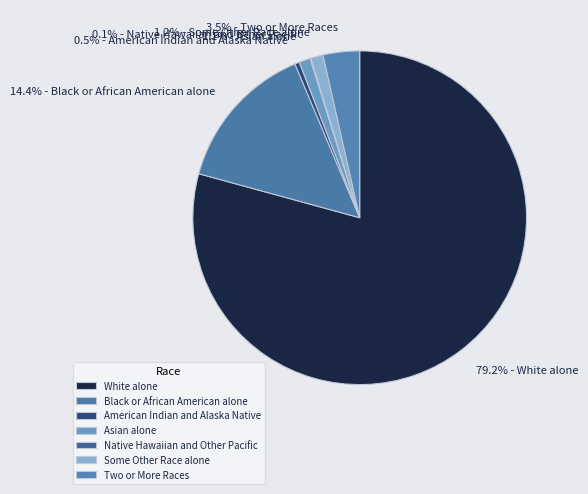

What percentage do American Indian and Alaska Native and White alone together represent?

79.7%